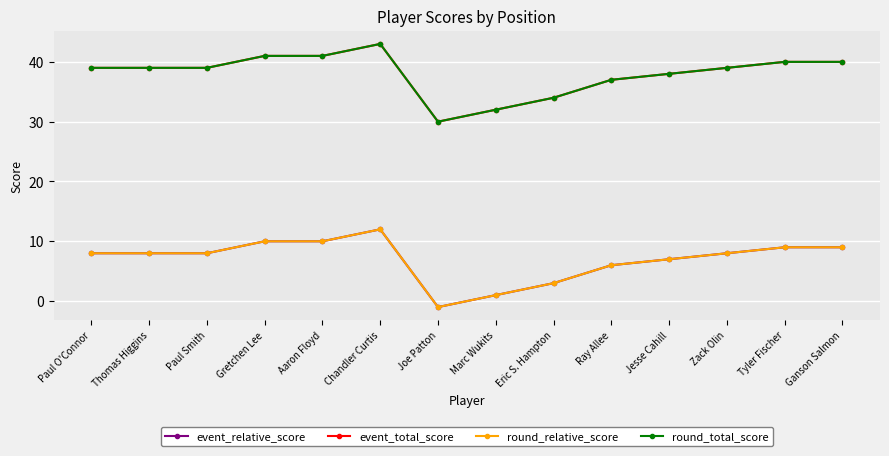

Is it true that round_total_score equals 38 at Jesse Cahill?

True